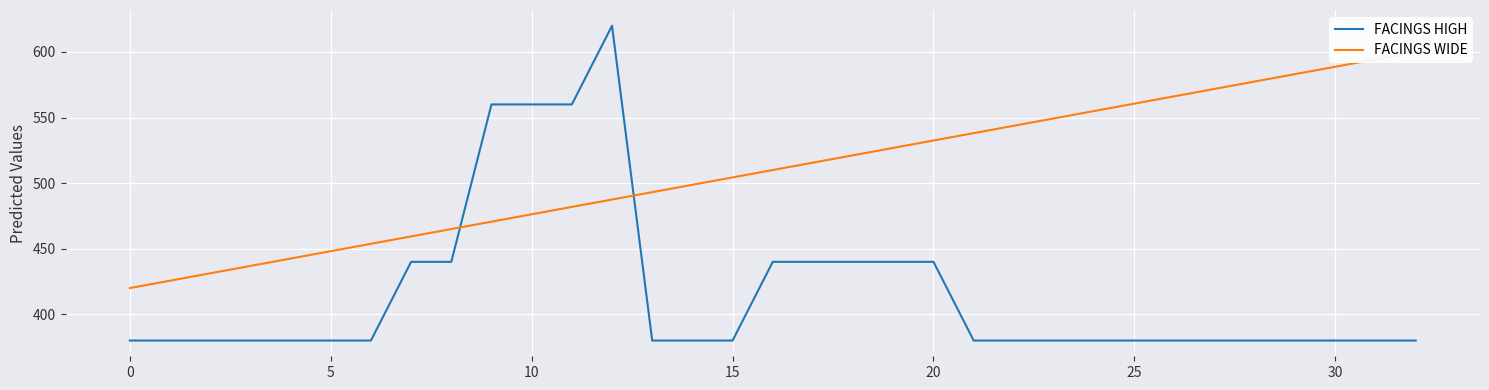

What is the maximum value for FACINGS HIGH?

620